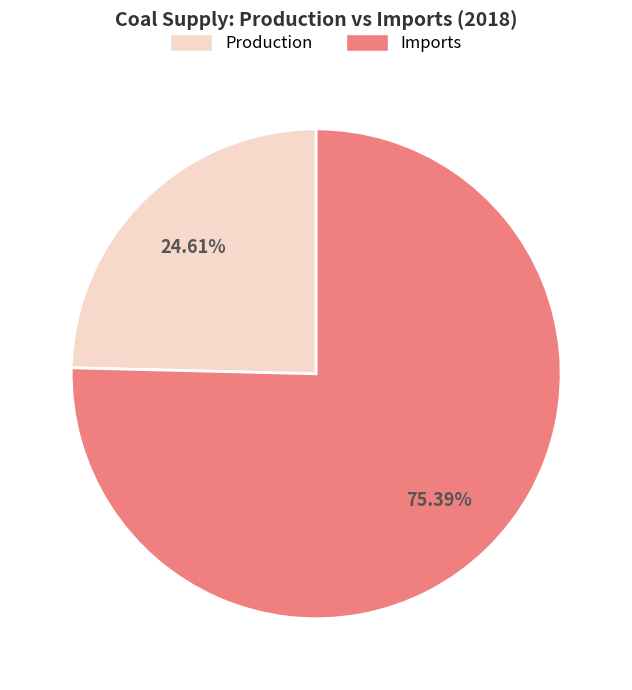

Is there any slice that represents more than half of the pie?

Yes